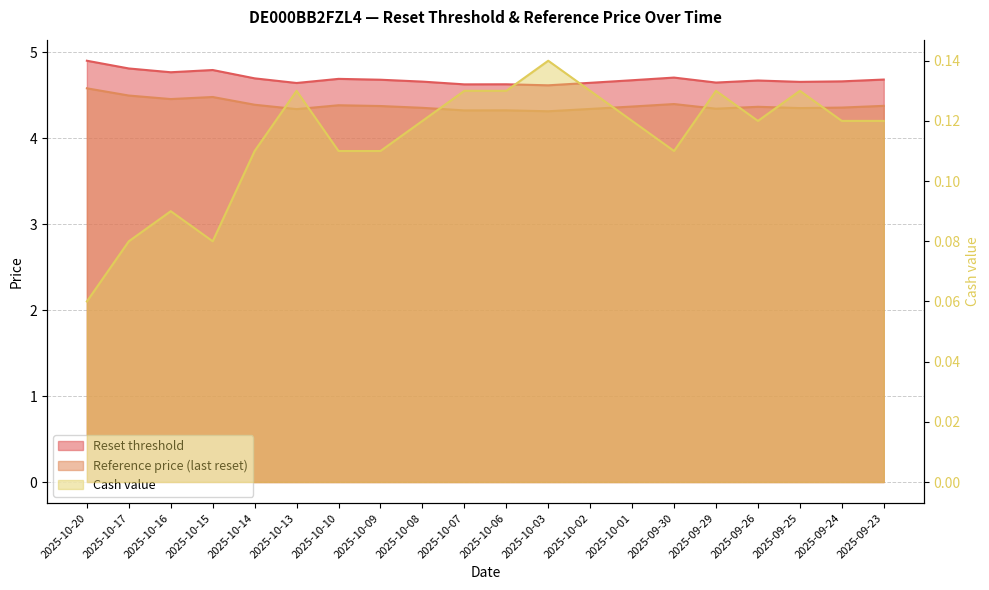

At 2025-09-30, list the series in order from largest to smallest.

Reset threshold, Reference price (last reset), Cash value